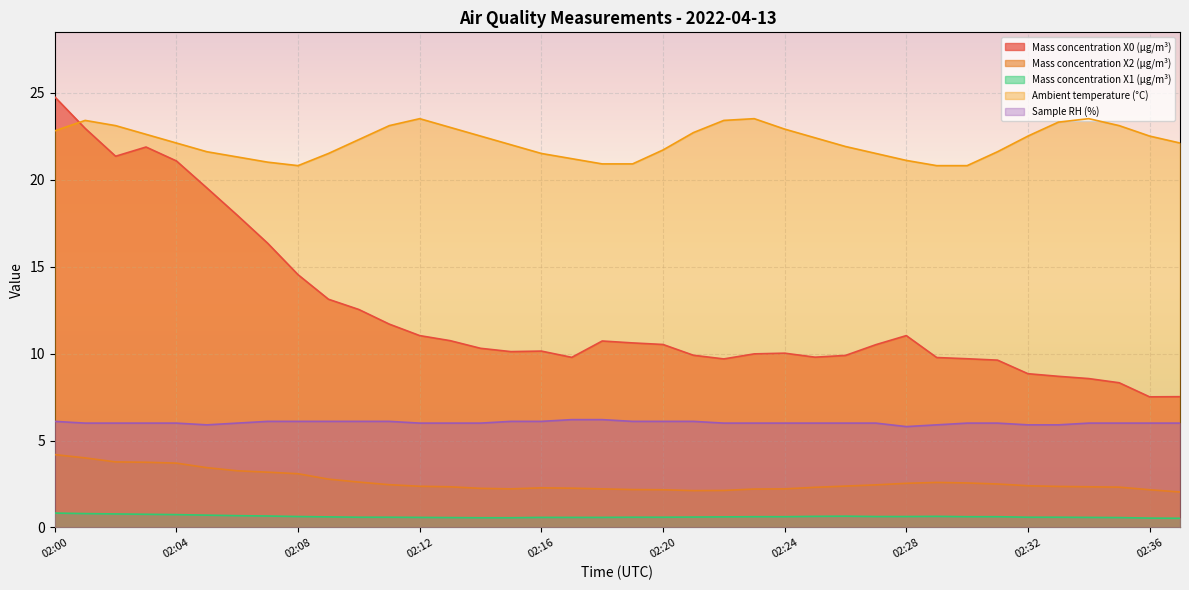

Is the value of Sample RH (%) at 02:31 greater than the value of Mass concentration X0 (μg/m³) at 02:03?

No